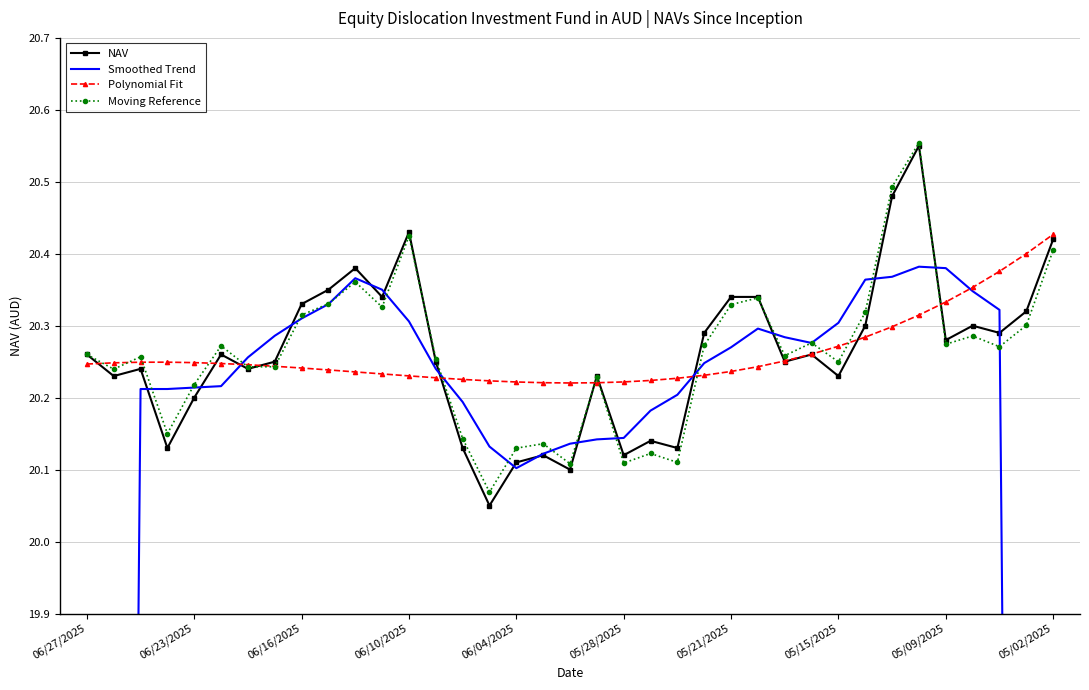

Reading left to right, what are all the values shown in this chart?

NAV: 20.3	20.2	20.2	20.1	20.2	20.3	20.2	20.2	20.3	20.4	20.4	20.3	20.4	20.2	20.1	20.1	20.1	20.1	20.1	20.2	20.1	20.1	20.1	20.3	20.3	20.3	20.2	20.3	20.2	20.3	20.5	20.6	20.3	20.3	20.3	20.3	20.4
Smoothed Trend: 12.1	16.2	20.2	20.2	20.2	20.2	20.3	20.3	20.3	20.3	20.4	20.4	20.3	20.2	20.2	20.1	20.1	20.1	20.1	20.1	20.1	20.2	20.2	20.2	20.3	20.3	20.3	20.3	20.3	20.4	20.4	20.4	20.4	20.3	20.3	16.3	12.2
Polynomial Fit: 20.2	20.2	20.2	20.2	20.2	20.2	20.2	20.2	20.2	20.2	20.2	20.2	20.2	20.2	20.2	20.2	20.2	20.2	20.2	20.2	20.2	20.2	20.2	20.2	20.2	20.2	20.3	20.3	20.3	20.3	20.3	20.3	20.3	20.4	20.4	20.4	20.4
Moving Reference: 20.3	20.2	20.3	20.1	20.2	20.3	20.2	20.2	20.3	20.3	20.4	20.3	20.4	20.3	20.1	20.1	20.1	20.1	20.1	20.2	20.1	20.1	20.1	20.3	20.3	20.3	20.3	20.3	20.2	20.3	20.5	20.6	20.3	20.3	20.3	20.3	20.4